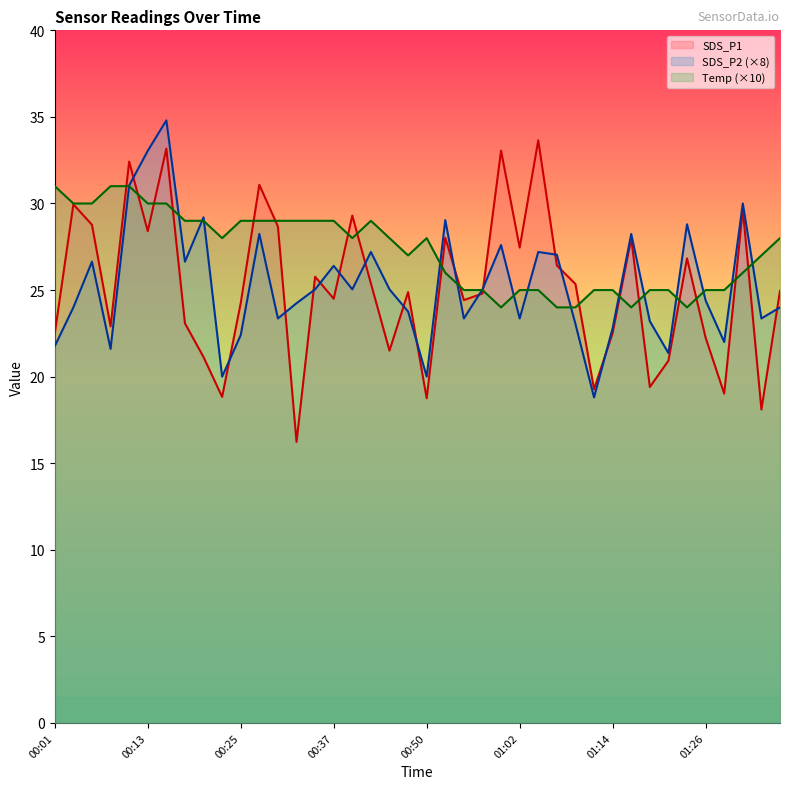

What is the difference between the maximum and minimum values in the SDS_P2 series?

16.0